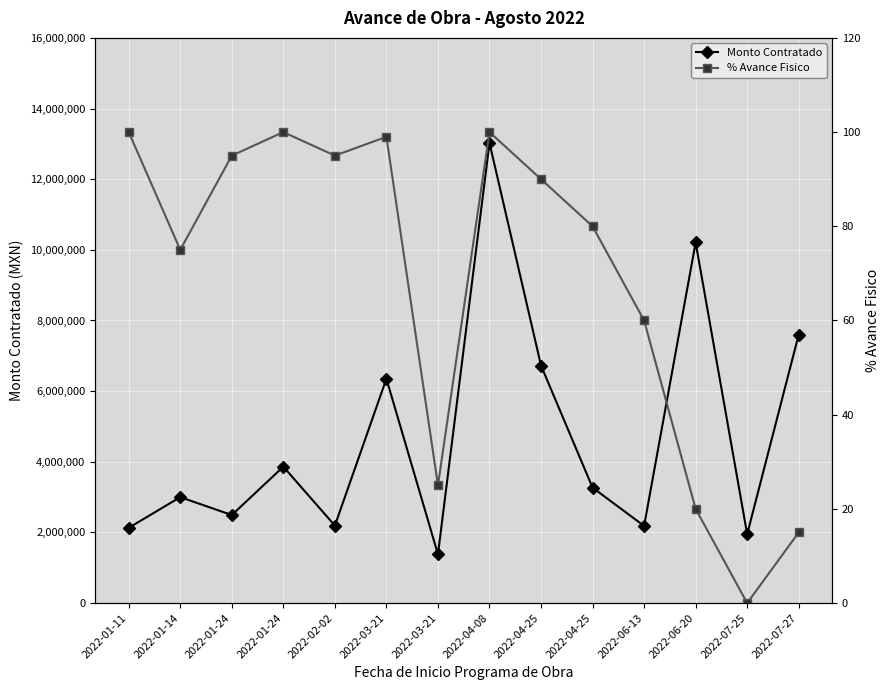

True or false: % Avance Fisico and Monto Contratado cross at least once.

False